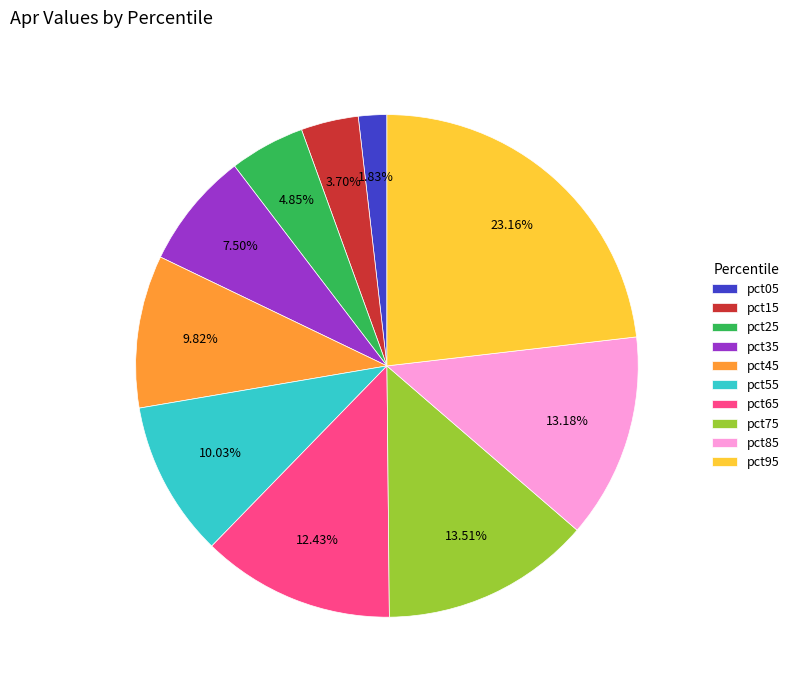

Do pct55 and pct05 together represent more than half of the pie?

No